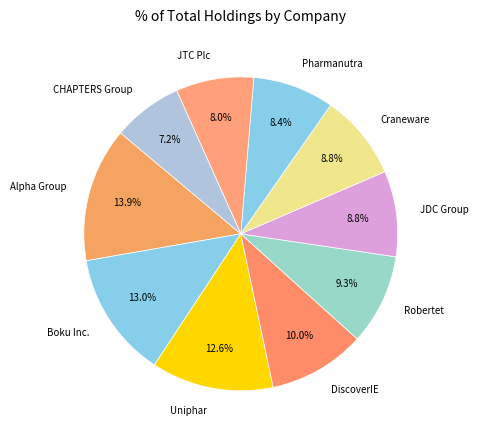

Is the sum of Uniphar and Boku Inc. greater than half?

No